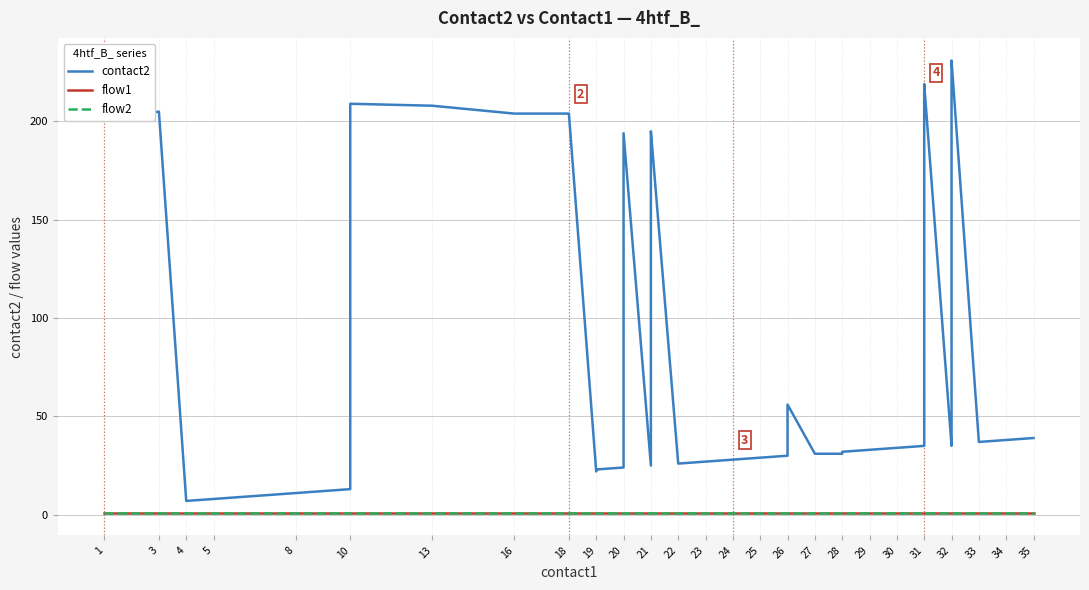

The value of flow2 at 8 is 1. True or false?

True